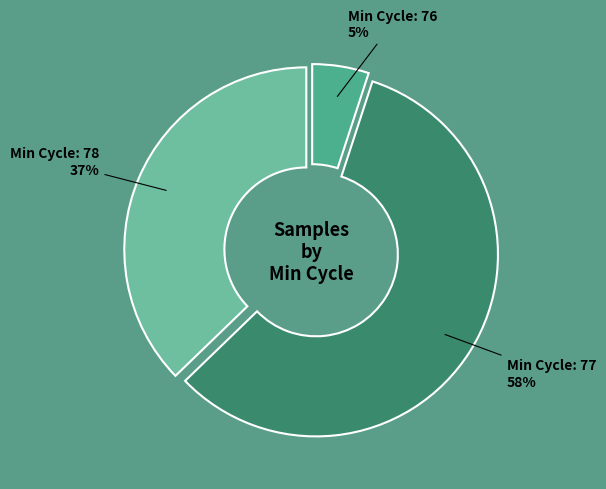

To the nearest percent, what is the difference between the Min Cycle: 76 and Min Cycle: 78 slice percentages?

32%